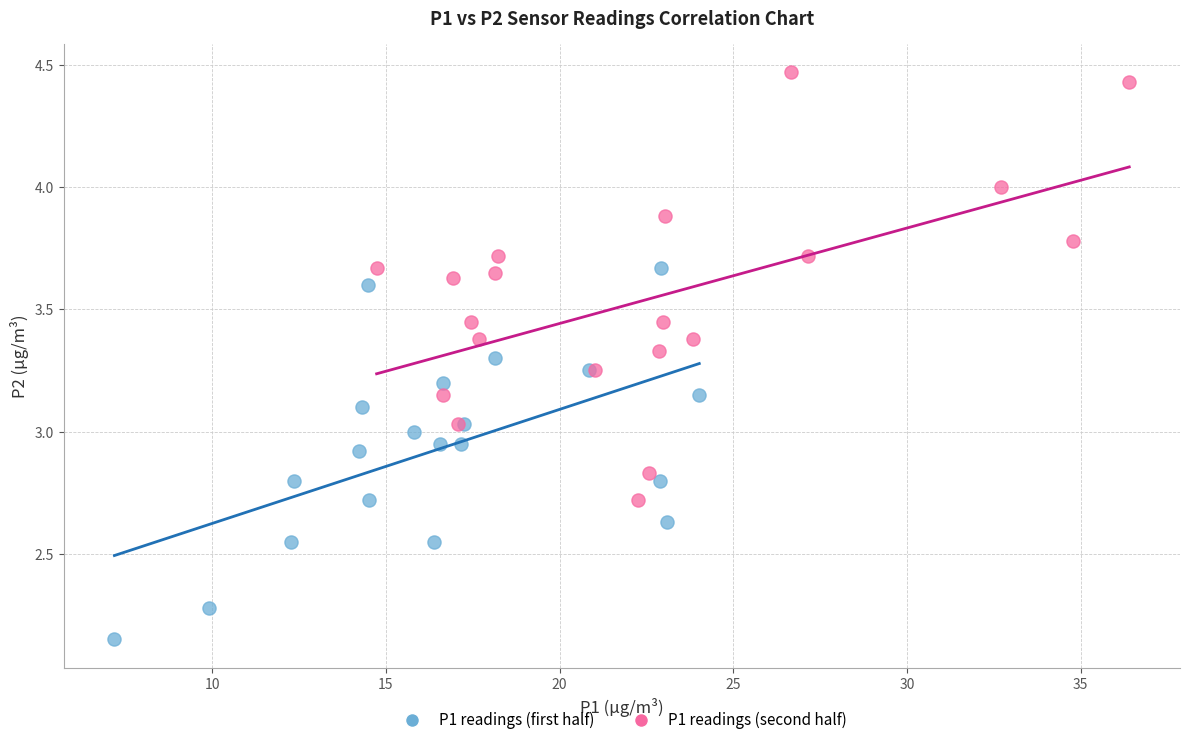

What are all the series names shown in the legend?

P1 readings (first half), P1 readings (second half)